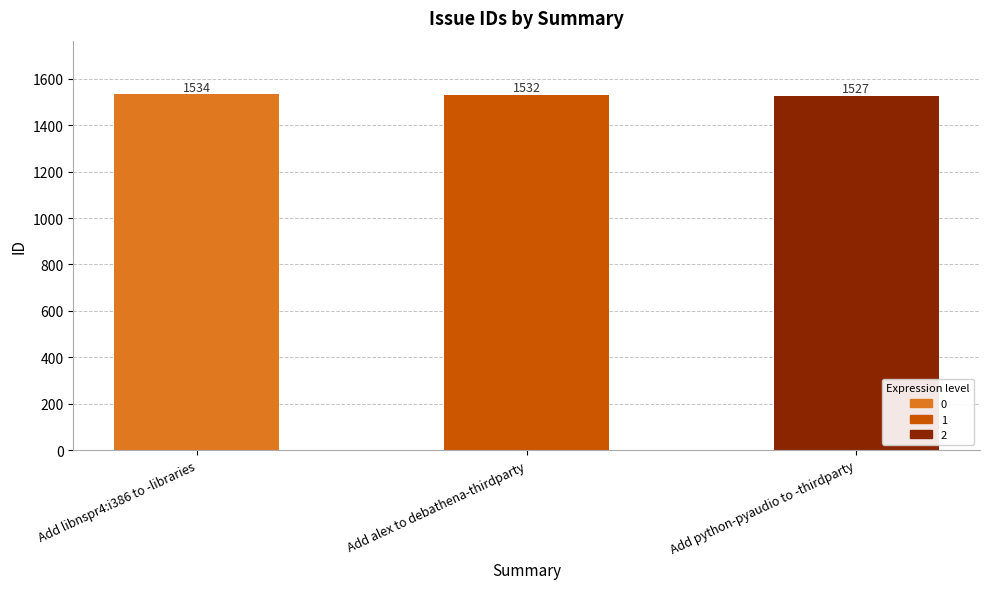

Reading left to right, transcribe all the data shown in this chart.

1534	1532	1527